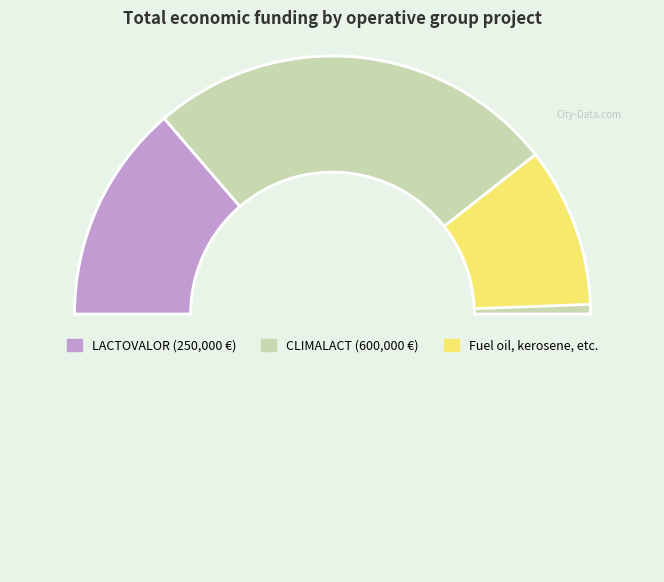

Count the number of slices in the pie.

2